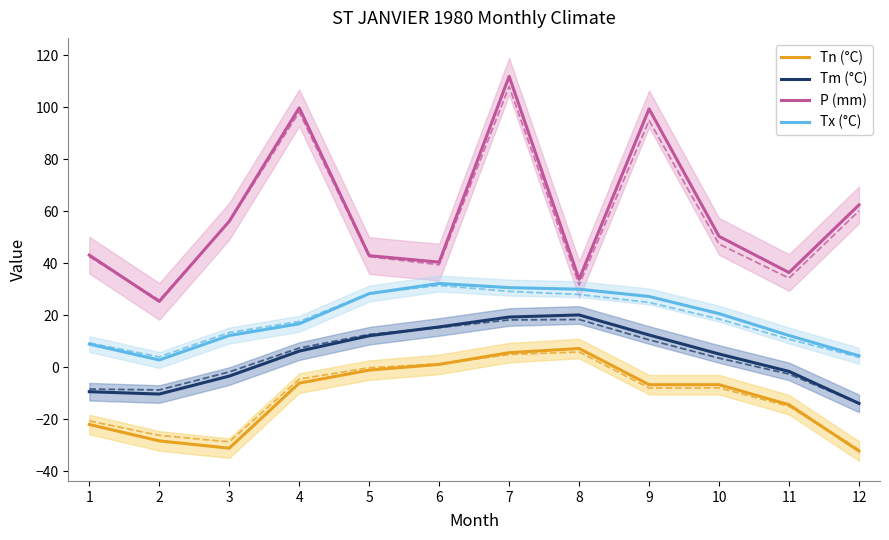

What is the approximate value of Tn (°C) at 10?

-6.7